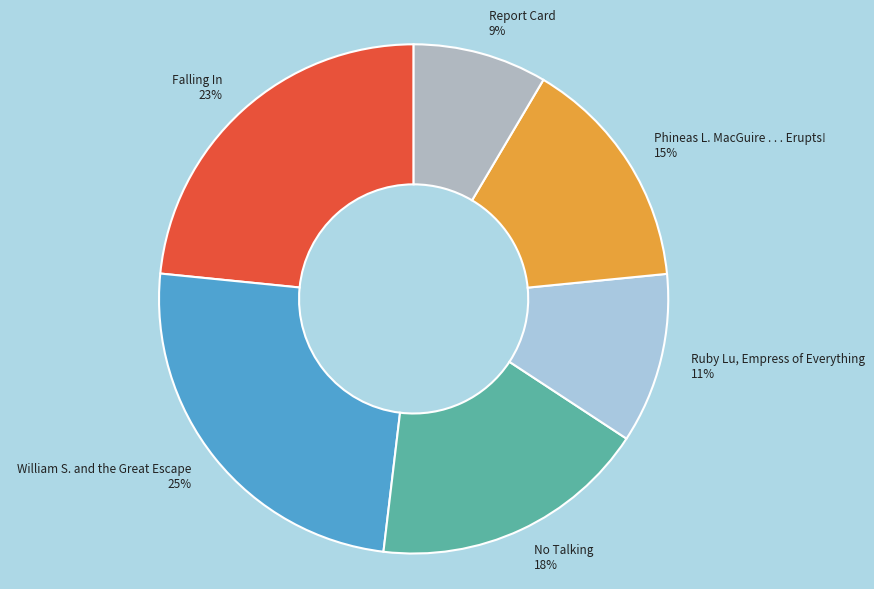

To the nearest percent, what is the difference between the largest and smallest slice percentages?

16%